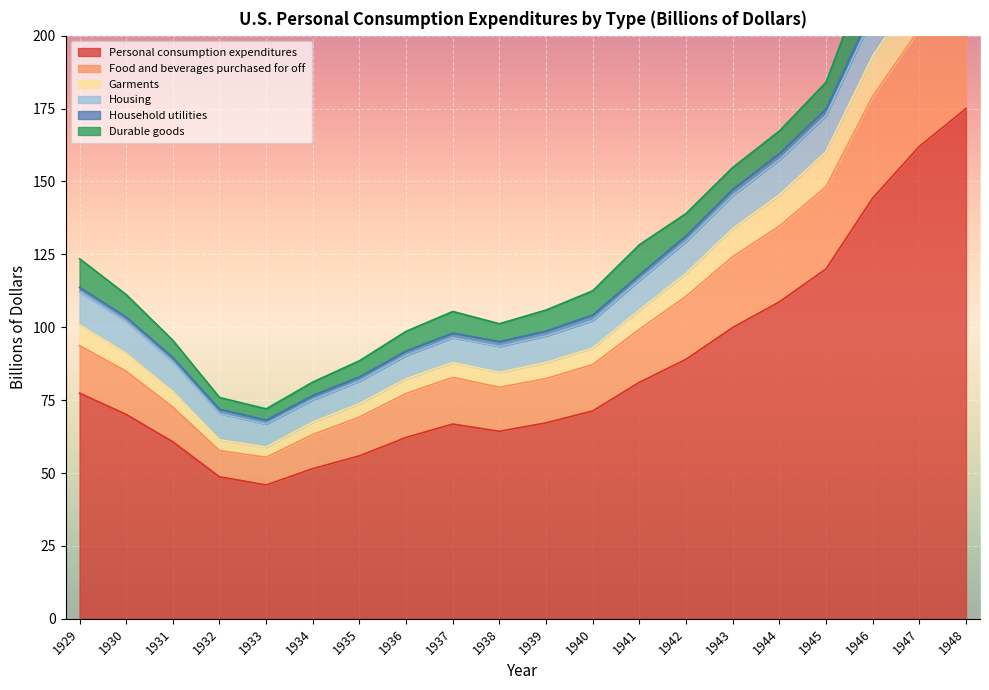

At which label does Personal consumption expenditures reach its peak?

1948